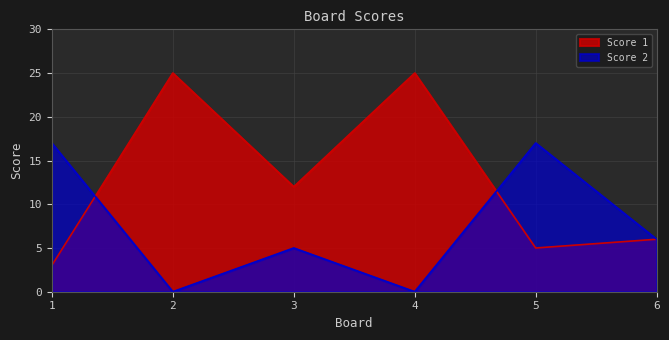

Reading right to left, transcribe all the data shown in this chart.

Score 1: 6	5	25	12	25	3
Score 2: 6	17	0	5	0	17